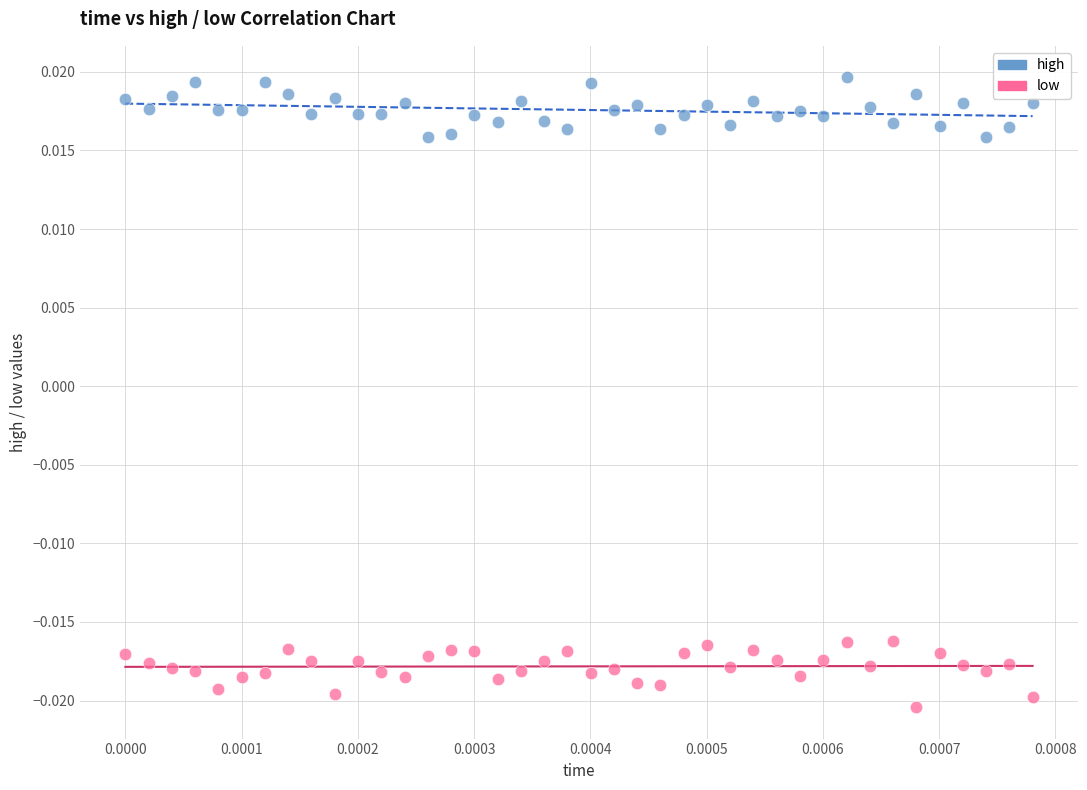

What are all the series names shown in the legend?

high, low